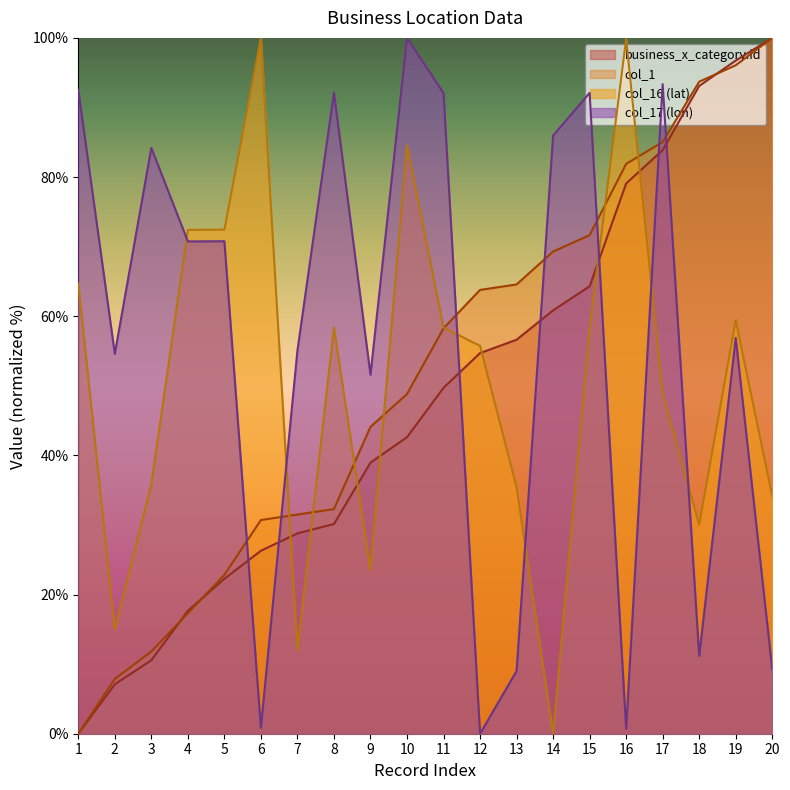

At which category is the sum across all series the highest?

17